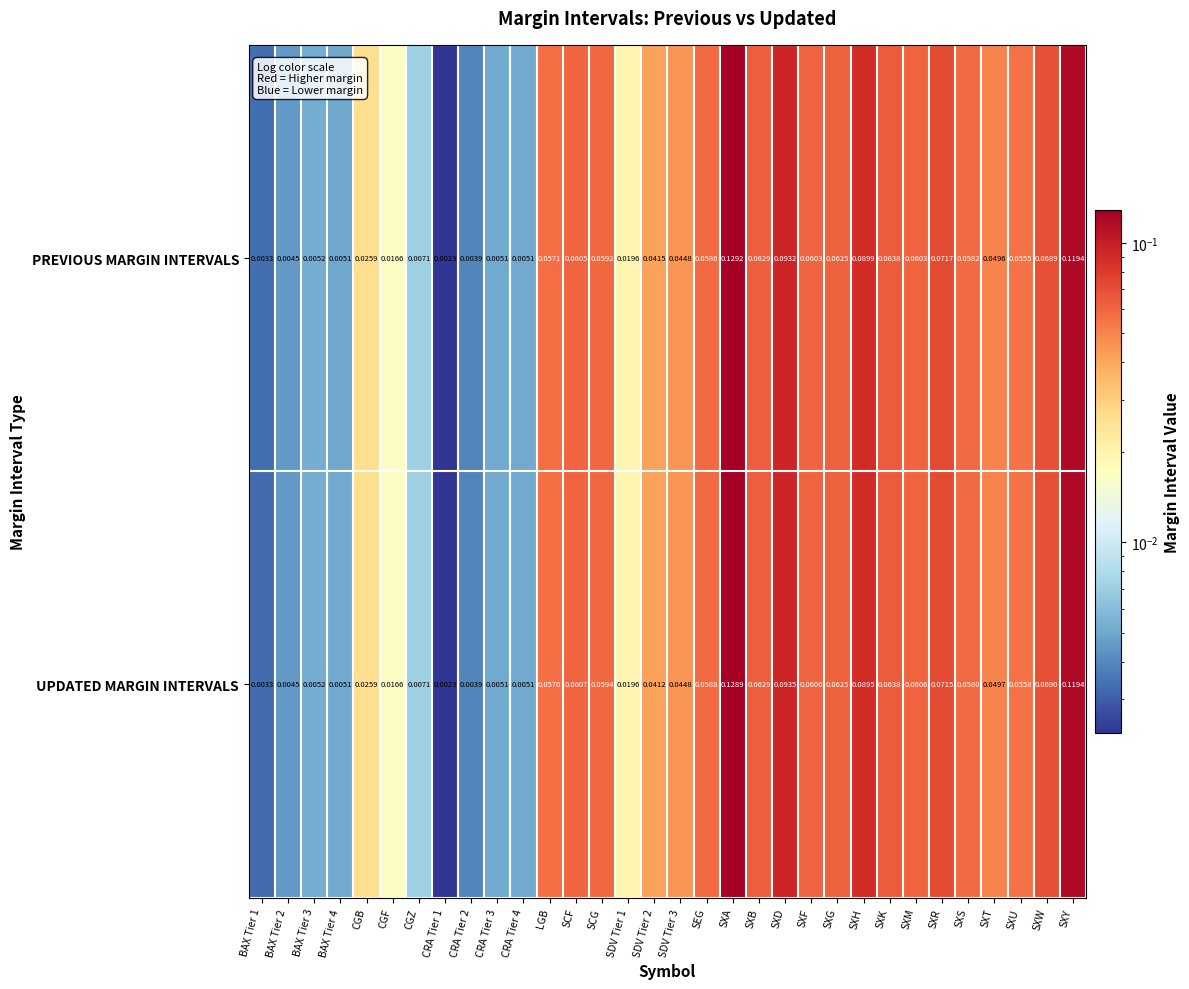

Rank the series by their maximum value, from highest to lowest.

PREVIOUS MARGIN INTERVALS, UPDATED MARGIN INTERVALS